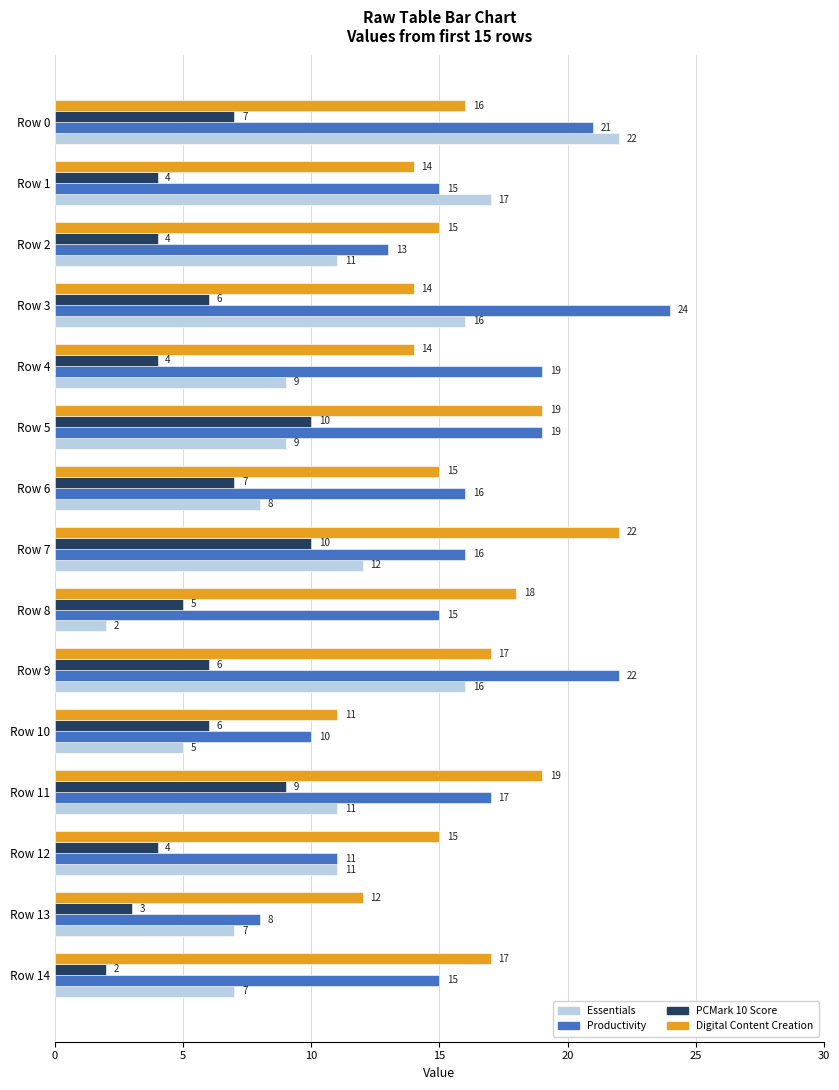

Which label corresponds to the largest value in the chart?

Row 3